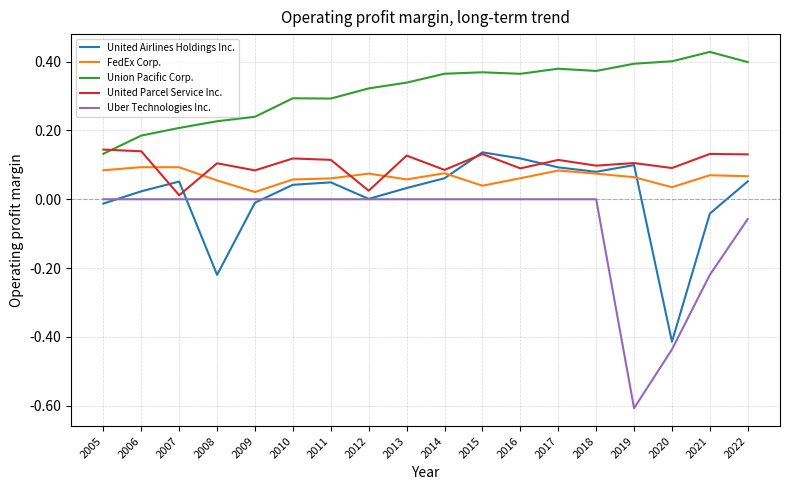

Is it true that Uber Technologies Inc. equals 0.3 at 2015?

False